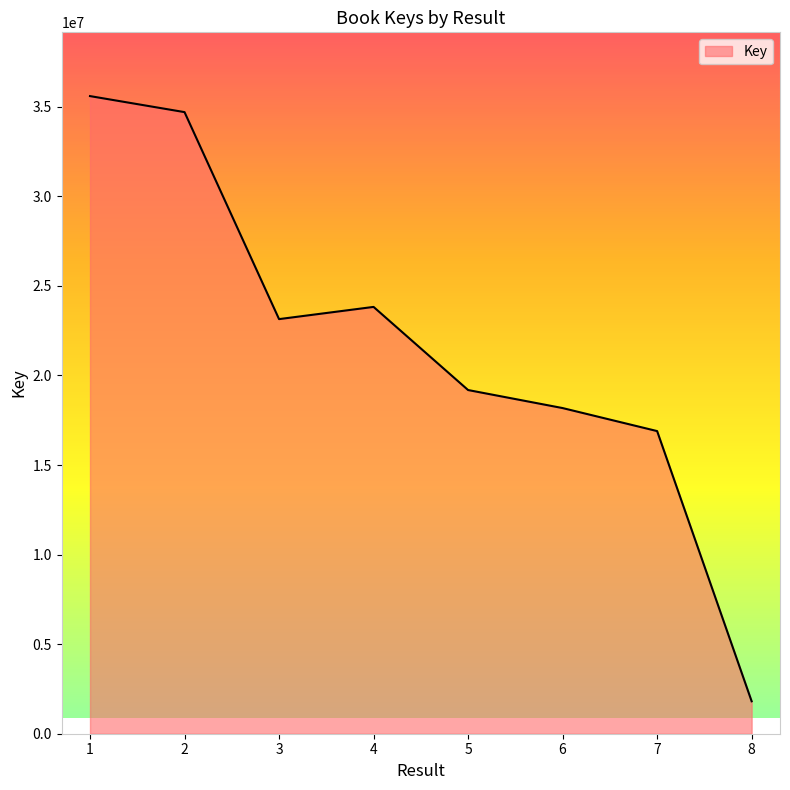

Reading left to right, extract all data points from this chart.

1=35593513	2=34698733	3=23144432	4=23825632	5=19185099	6=18178606	7=16893984	8=1810603